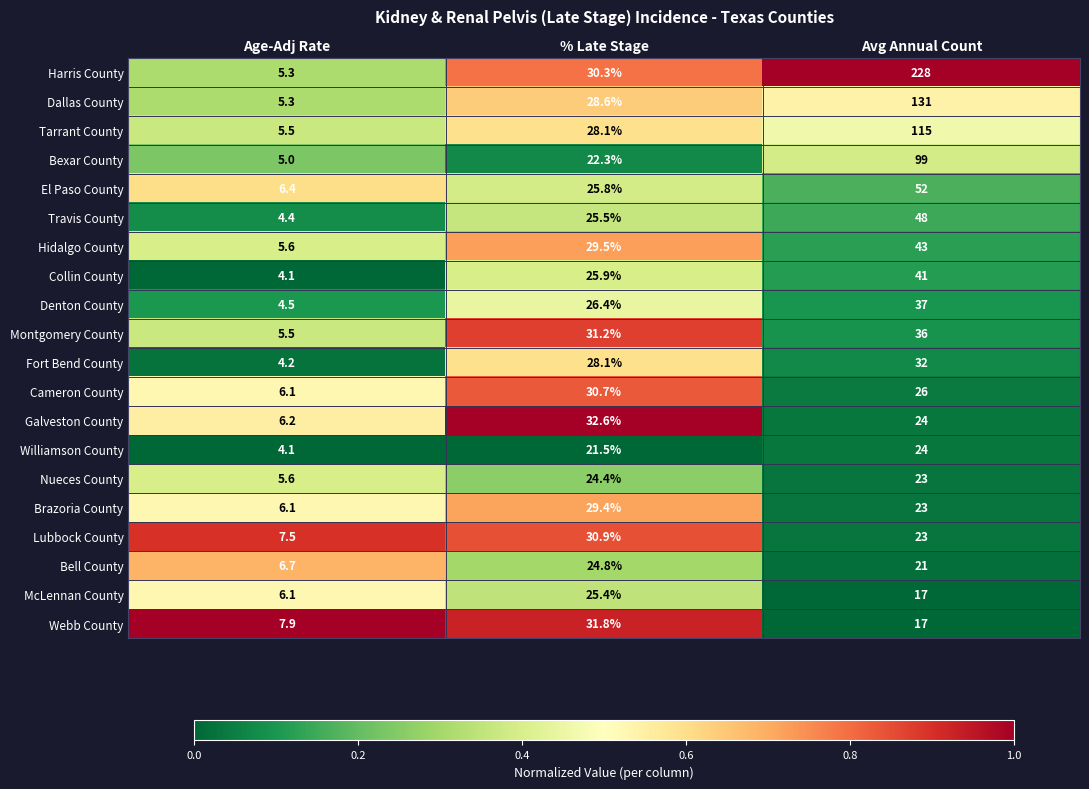

Which label corresponds to the smallest value in the chart?

Age-Adj Rate